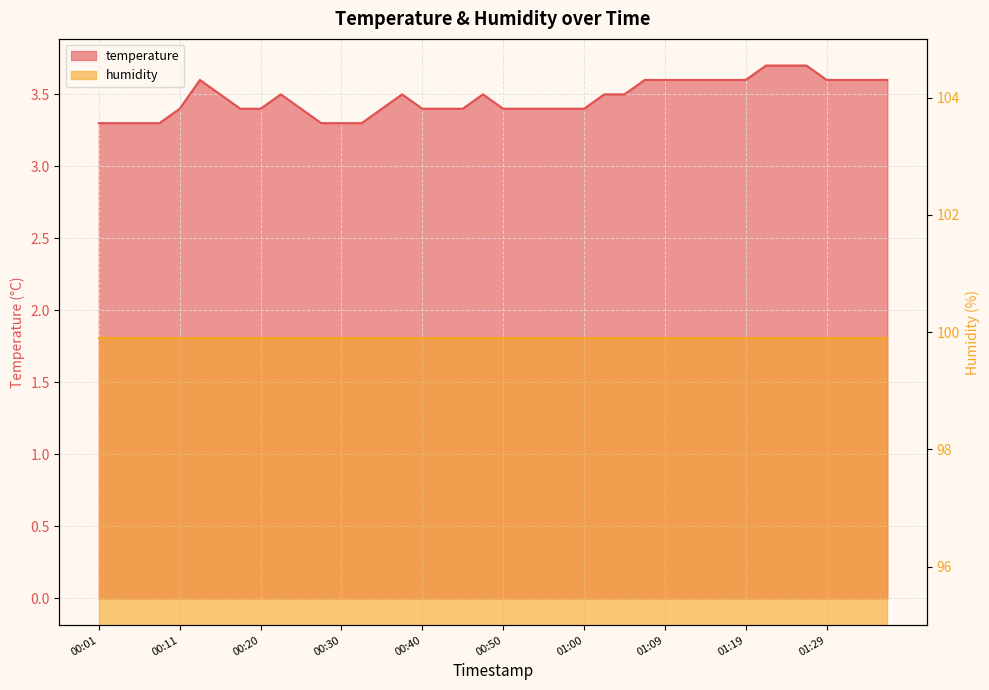

Rank the categories by value from highest to lowest.

01:22, 01:24, 01:27, 00:13, 01:07, 01:09, 01:12, 01:14, 01:17, 01:19, 01:29, 01:31, 01:34, 01:36, 00:16, 00:23, 00:38, 00:47, 01:02, 01:04, 00:11, 00:18, 00:20, 00:25, 00:35, 00:40, 00:42, 00:45, 00:50, 00:52, 00:55, 00:57, 01:00, 00:01, 00:03, 00:06, 00:08, 00:28, 00:30, 00:33